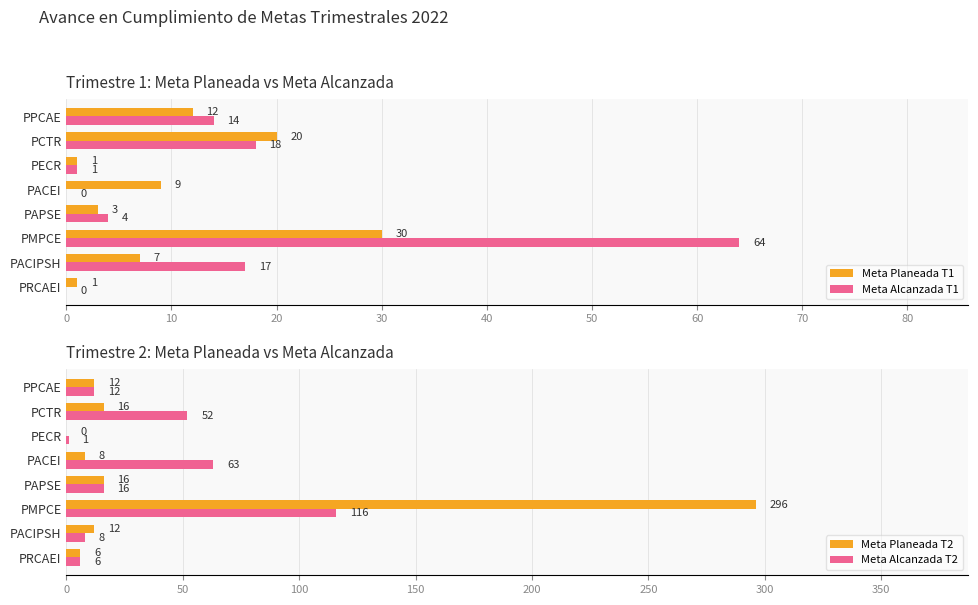

The value of Meta Alcanzada T1 at PPCAE is 14. True or false?

True